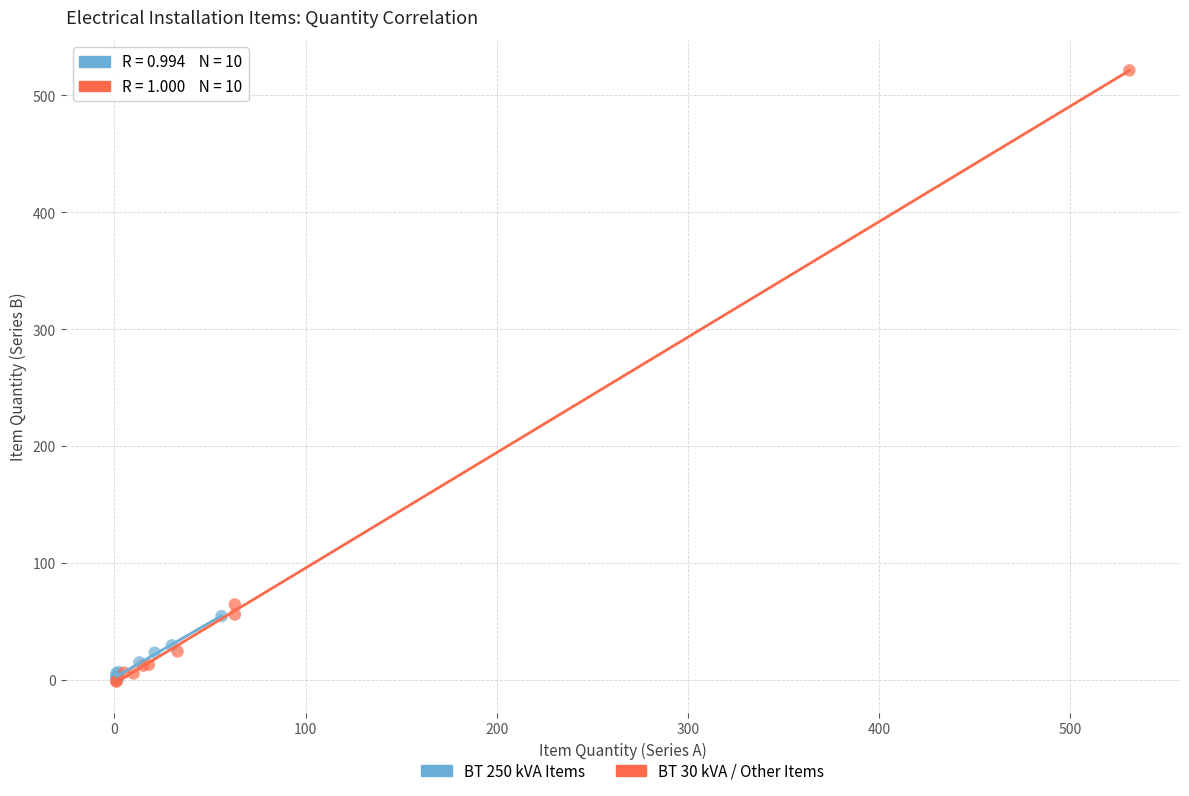

Which series contains the highest Y value?

BT 30 kVA / Other Items